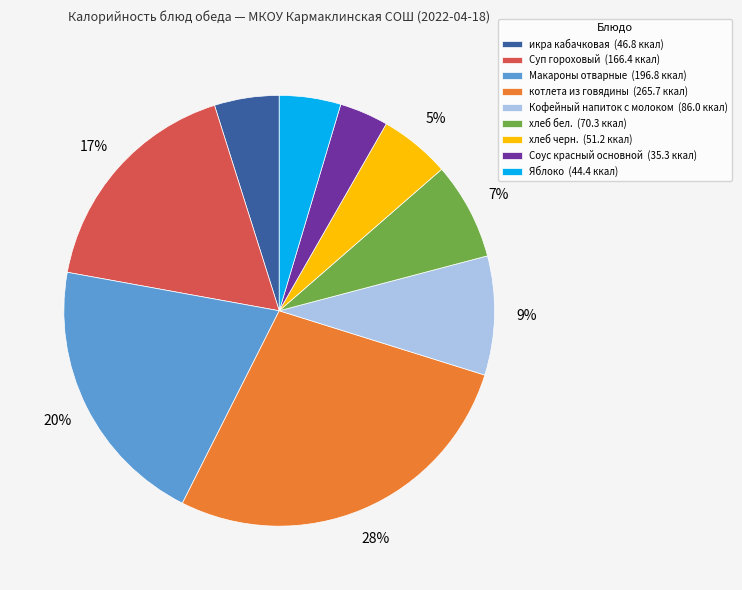

To the nearest percent, what is the average slice percentage?

11%